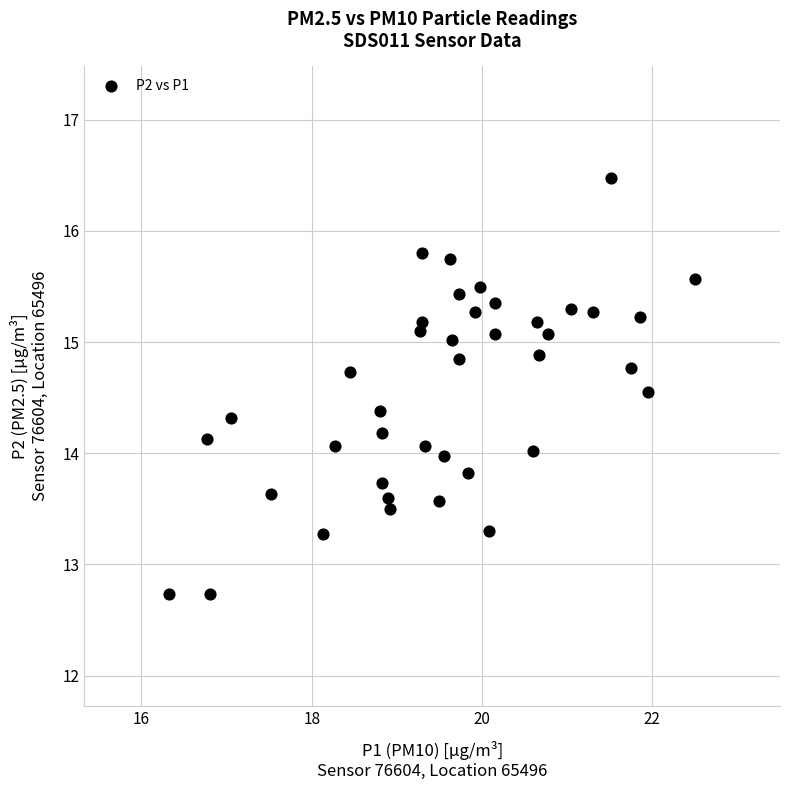

What is the range of X values (max minus min)?

6.2